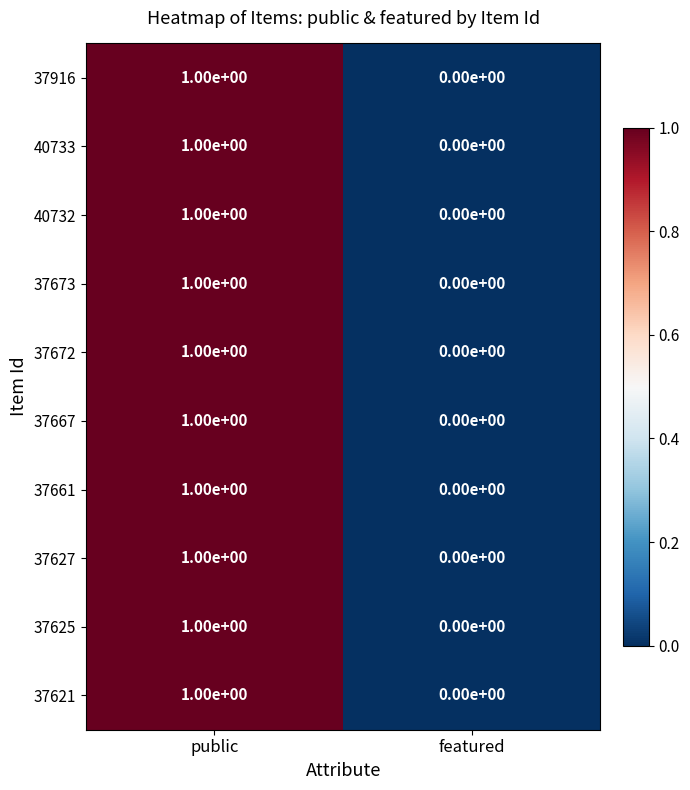

The 37627 series shows 0 at featured. True or false?

True